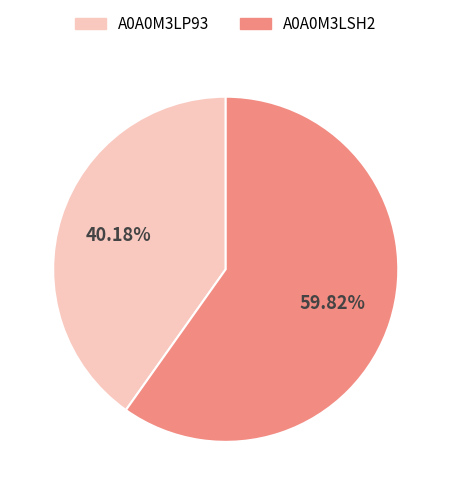

Approximately how many times larger is the value at A0A0M3LSH2 compared to A0A0M3LP93?

1.5